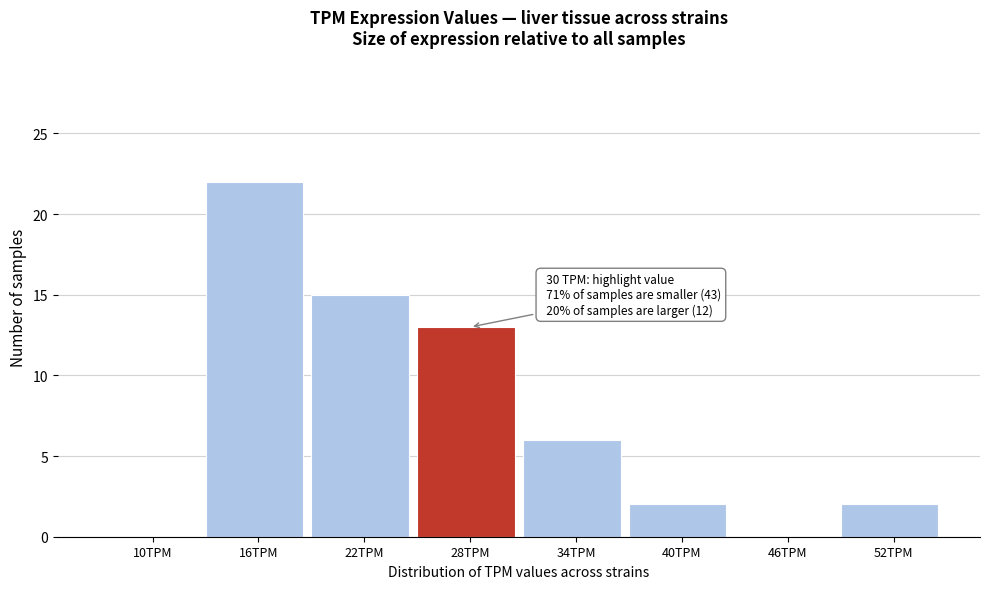

Reading right to left, extract all data points from this chart.

52TPM=2	46TPM=0	40TPM=2	34TPM=6	28TPM=13	22TPM=15	16TPM=22	10TPM=0